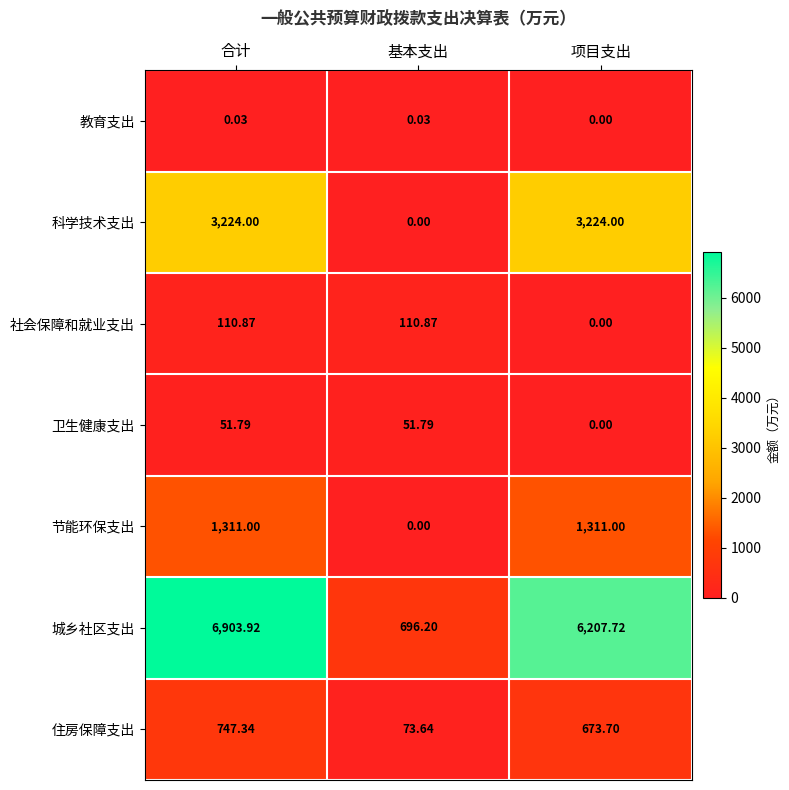

At which label does 科学技术支出 reach its minimum?

基本支出